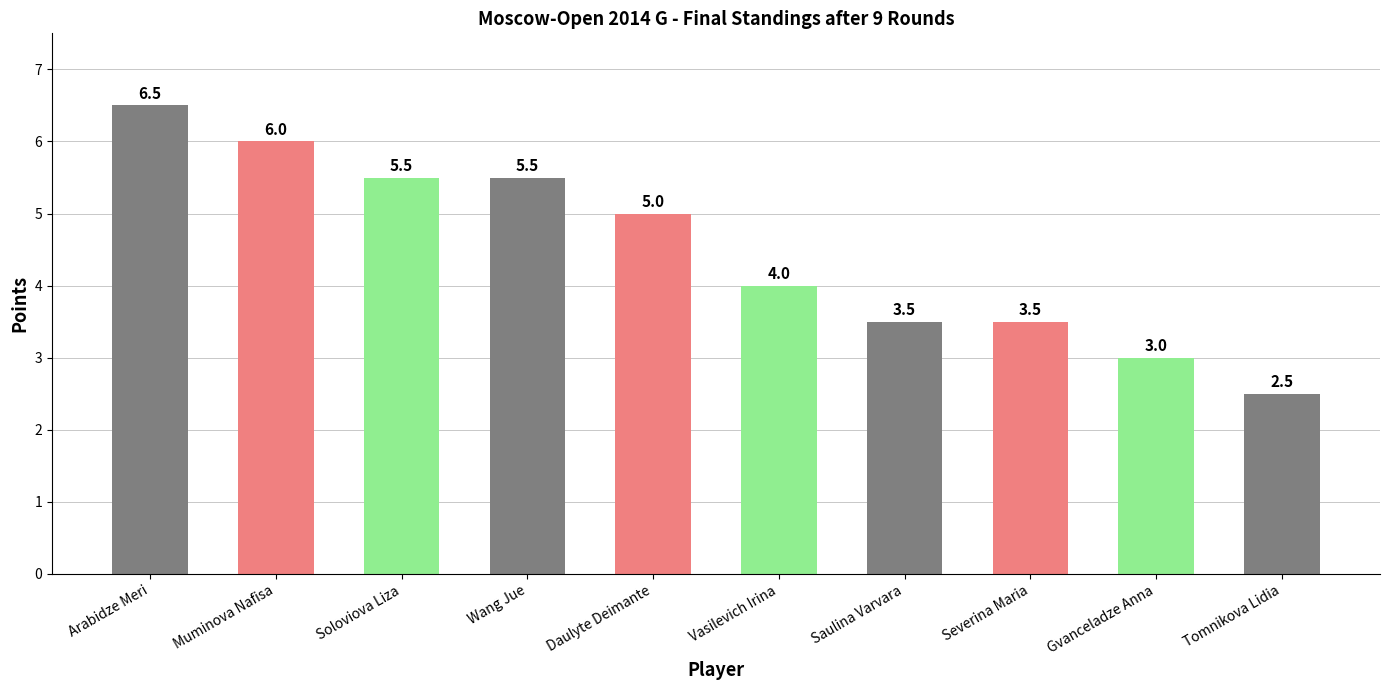

Reading left to right, what are all the values shown in this chart?

6.5	6.0	5.5	5.5	5.0	4.0	3.5	3.5	3.0	2.5